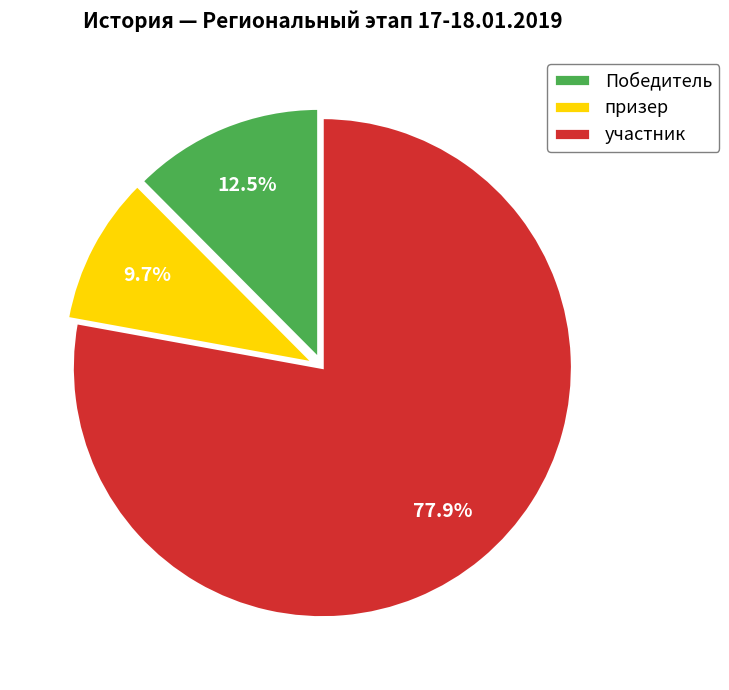

What is the largest slice in the pie chart?

участник